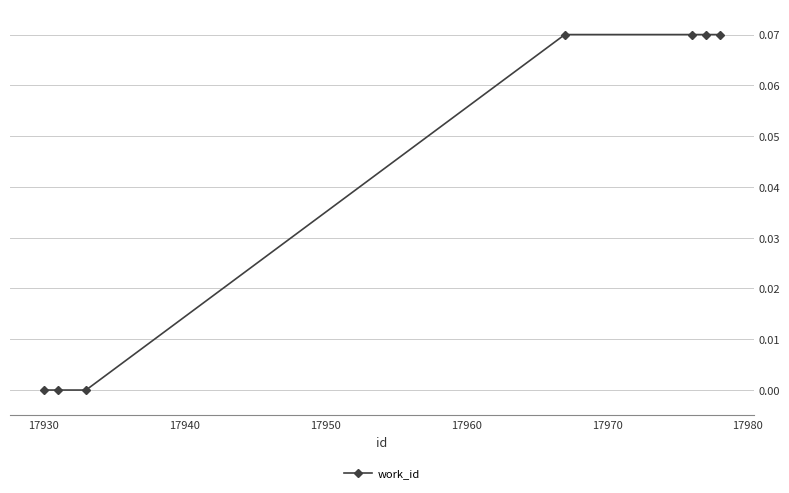

What is the sum of all values?

0.3